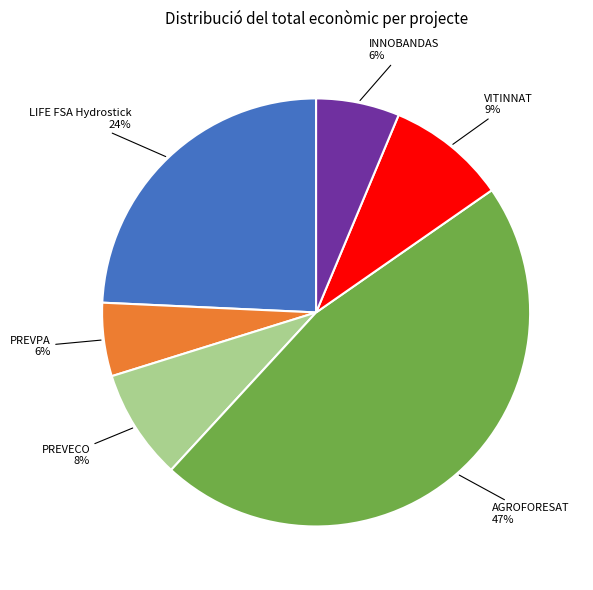

To the nearest percent, what is the difference between the largest and smallest slice percentages?

41%